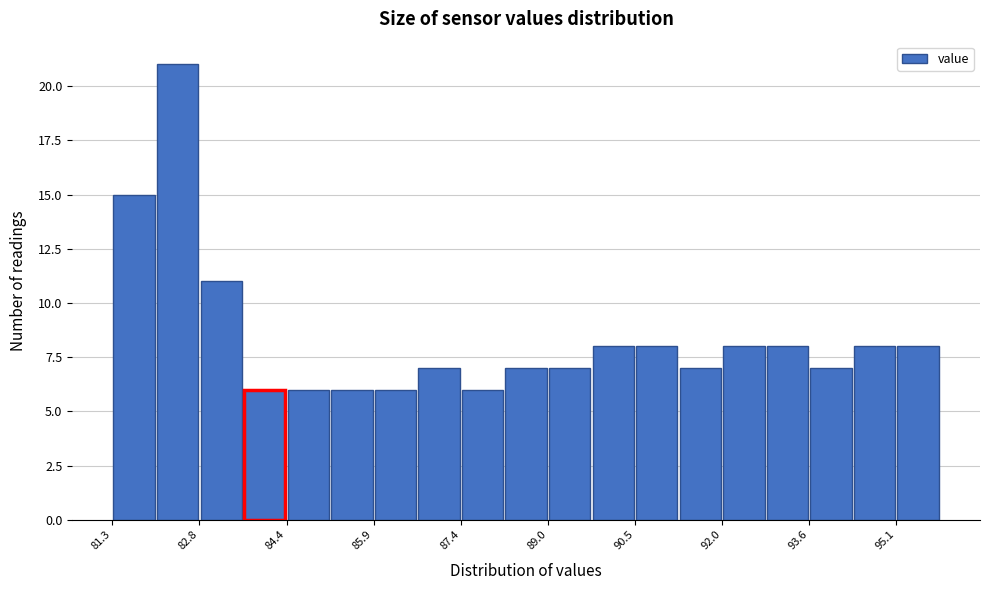

Around what value on the x-axis is the tallest bar? Give the approximate position of its centre, as read against the axis.

82.4